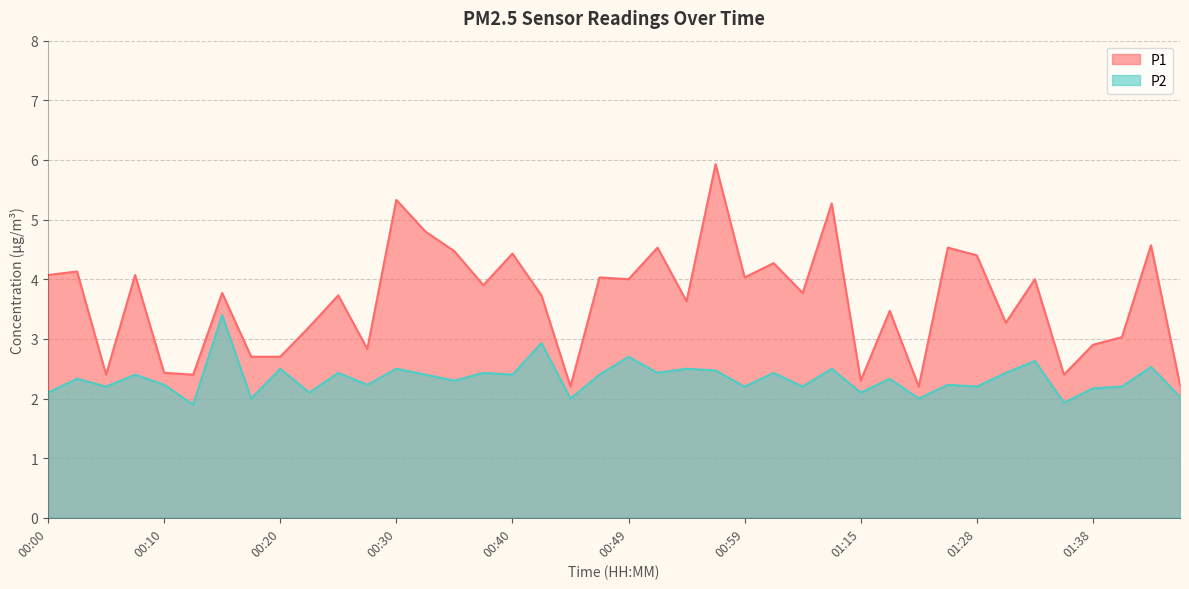

How many data points in P2 are above 2?

35